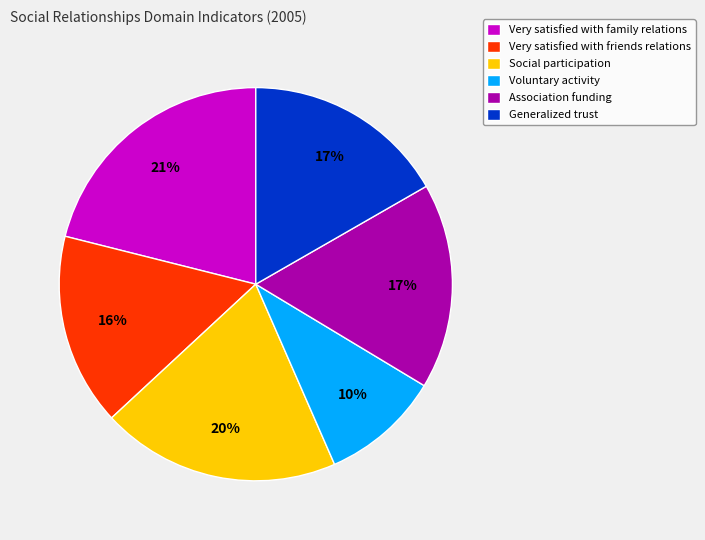

Which slice is the smallest?

Voluntary activity